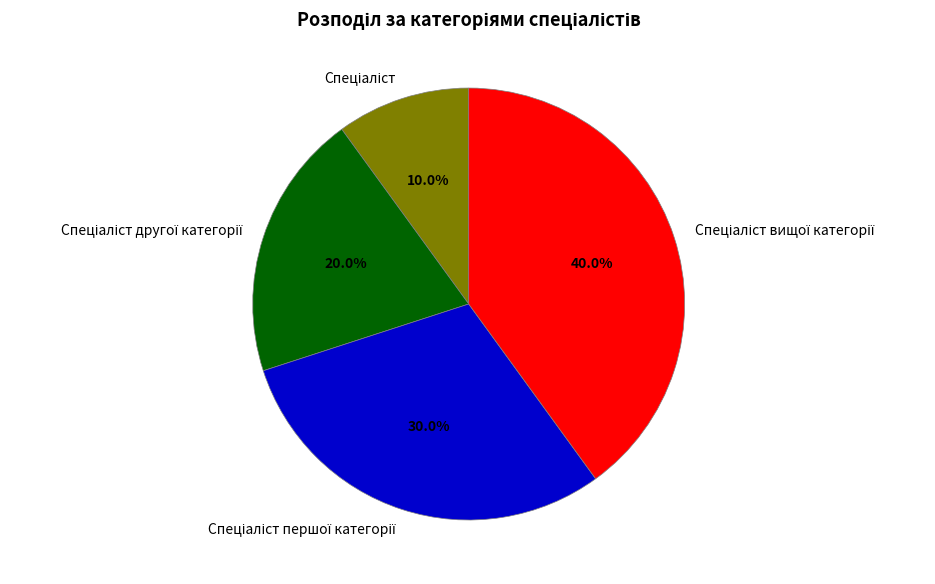

Does any single category account for the majority?

No